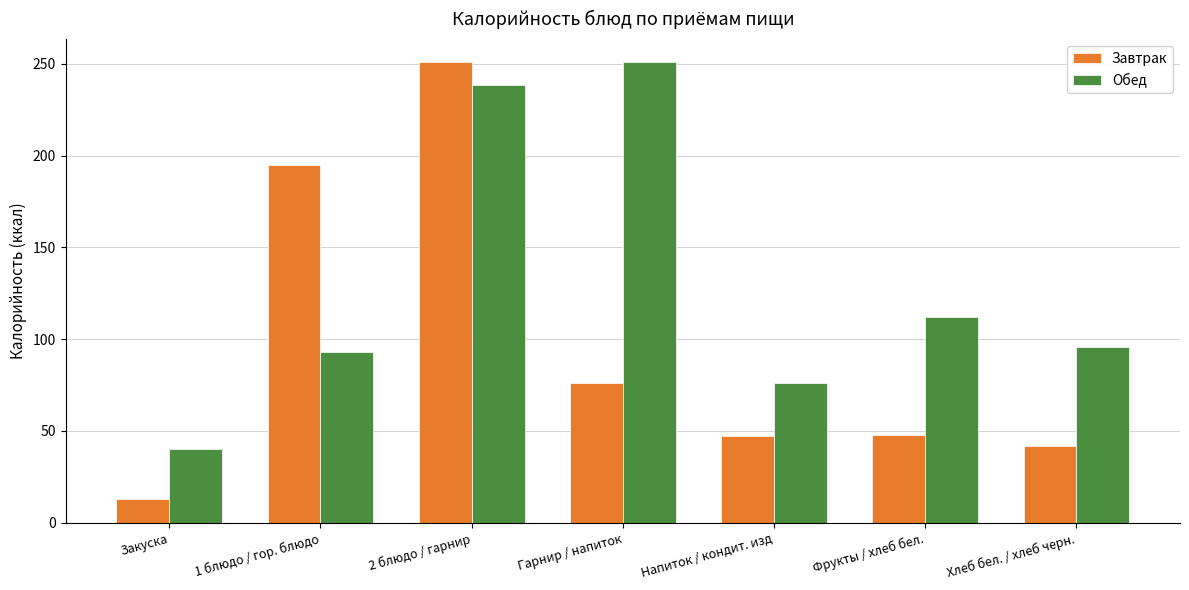

How many data points in Обед are less than 95?

3